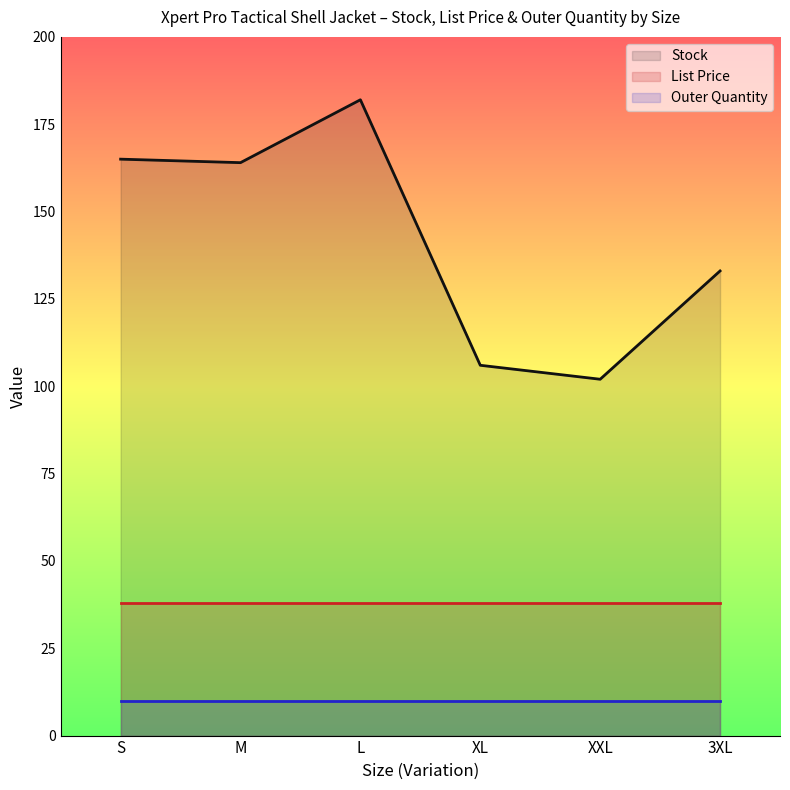

What is the difference between the second highest and minimum values in the Stock series?

63.0